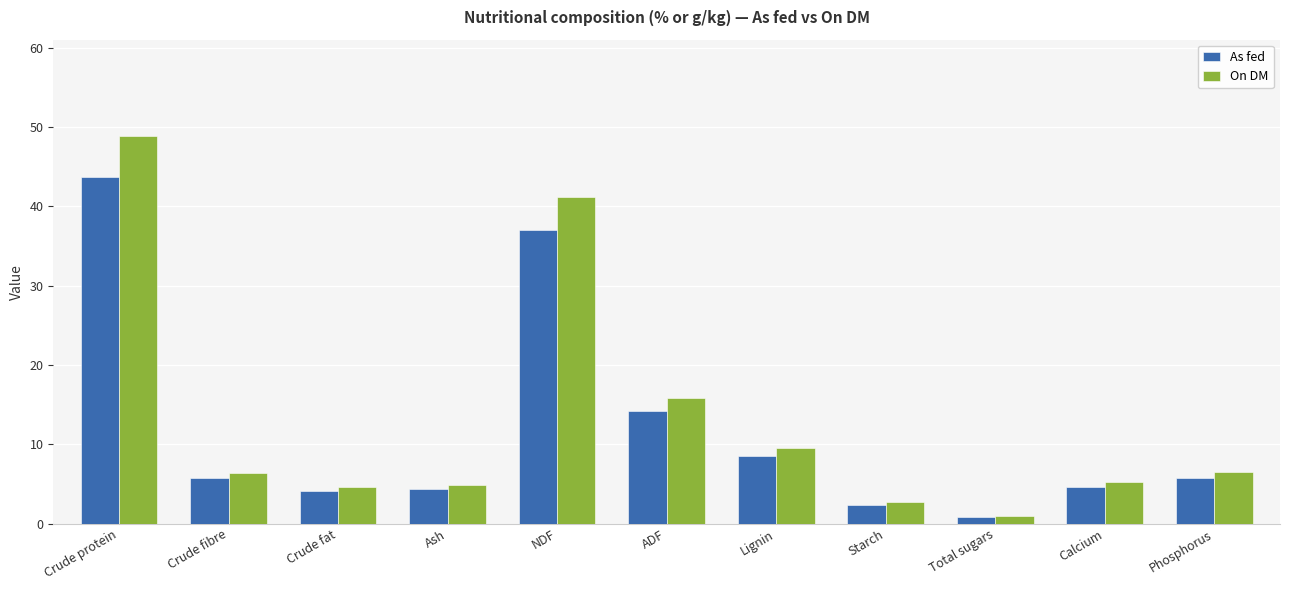

What is the highest value of the As fed series?

43.7